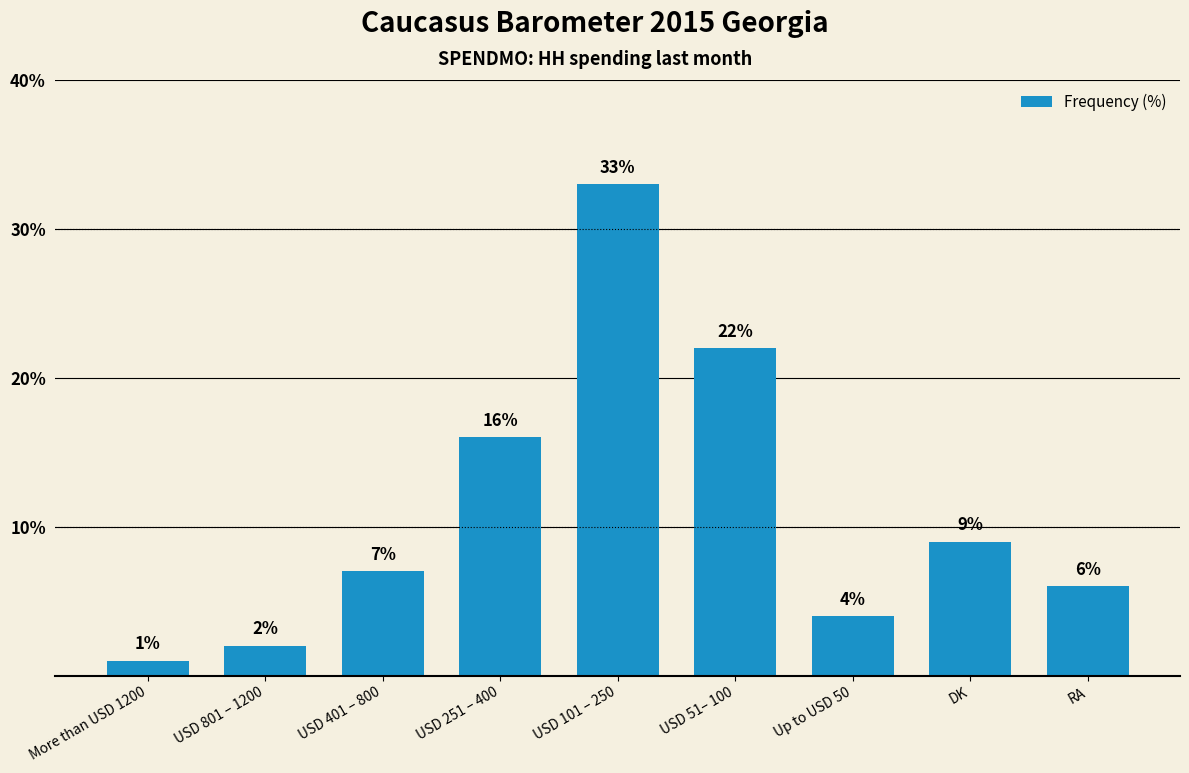

What is the smallest value displayed?

1